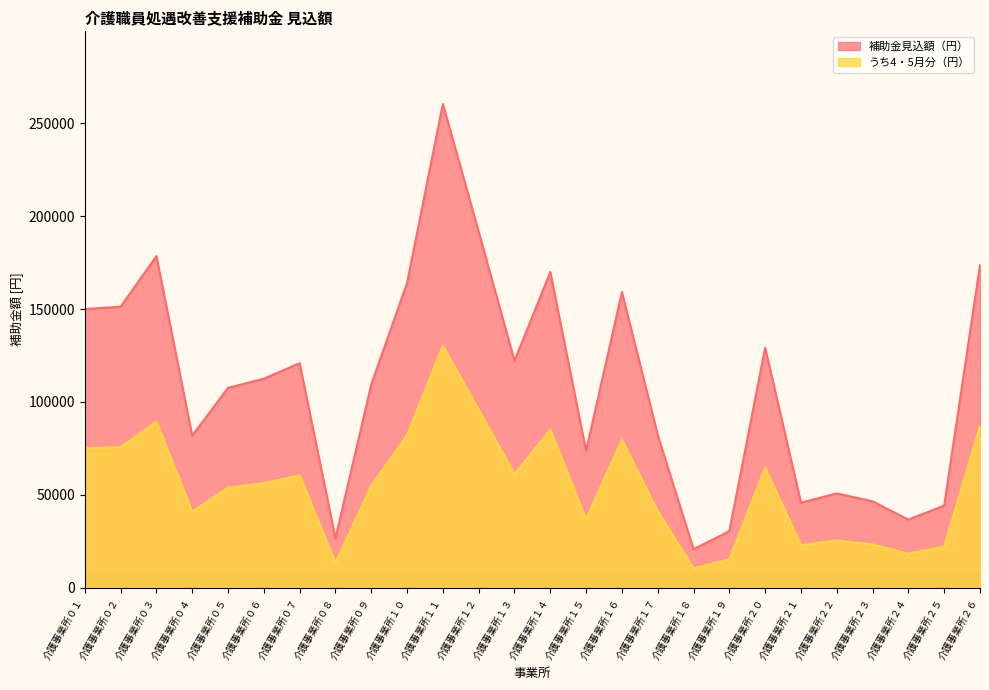

True or false: うち4・5月分（円） and 補助金見込額（円） cross at least once.

False